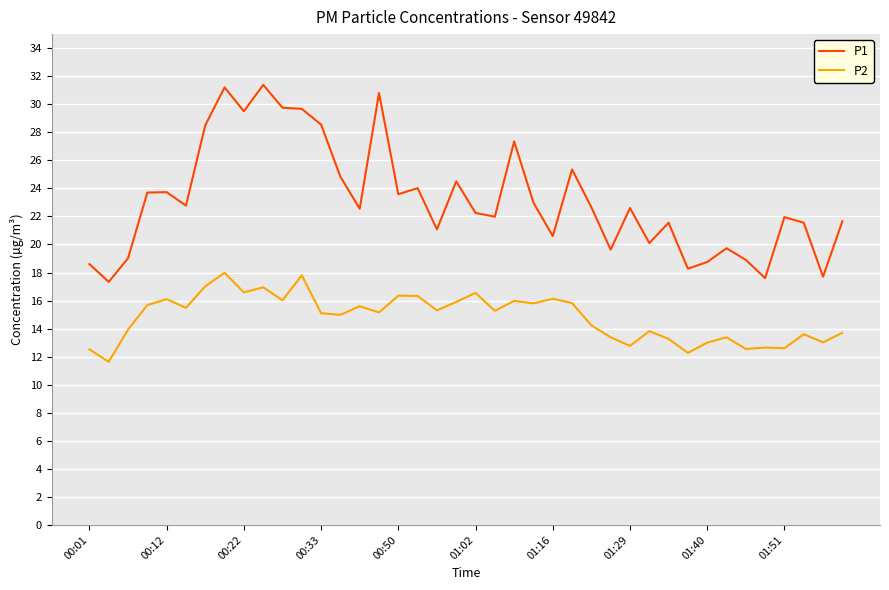

What is the highest value of the P1 series?

31.4